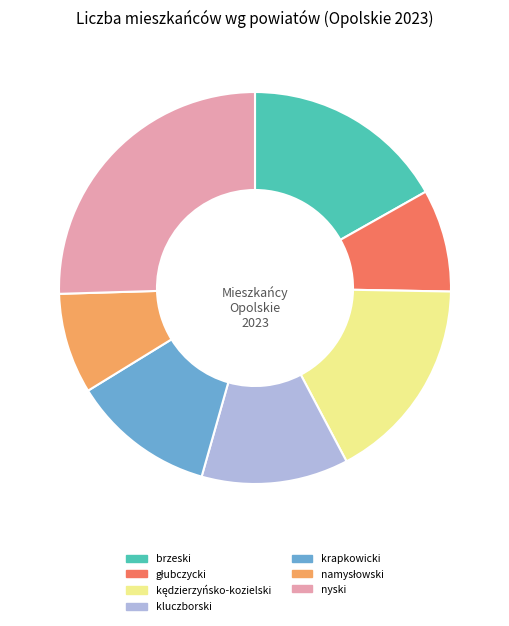

Does any single category account for the majority?

No